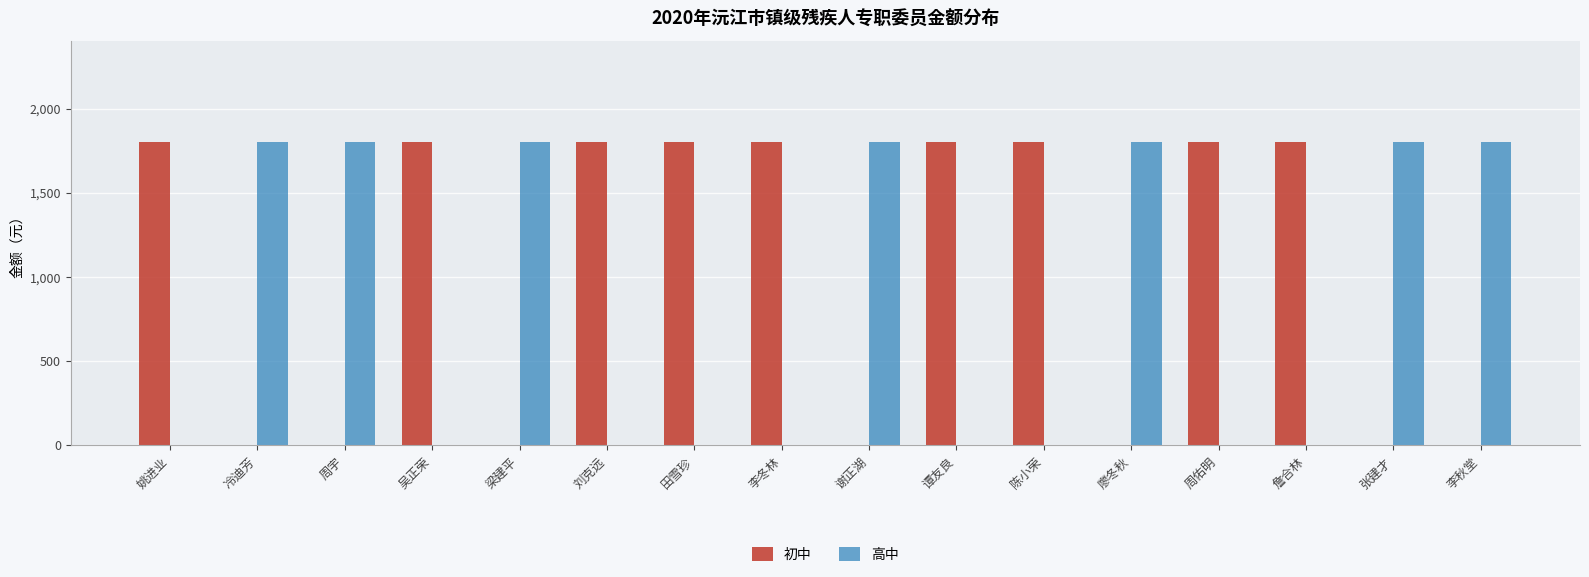

What value does the 初中 series have at 吴正荣, to the nearest 100?

1800